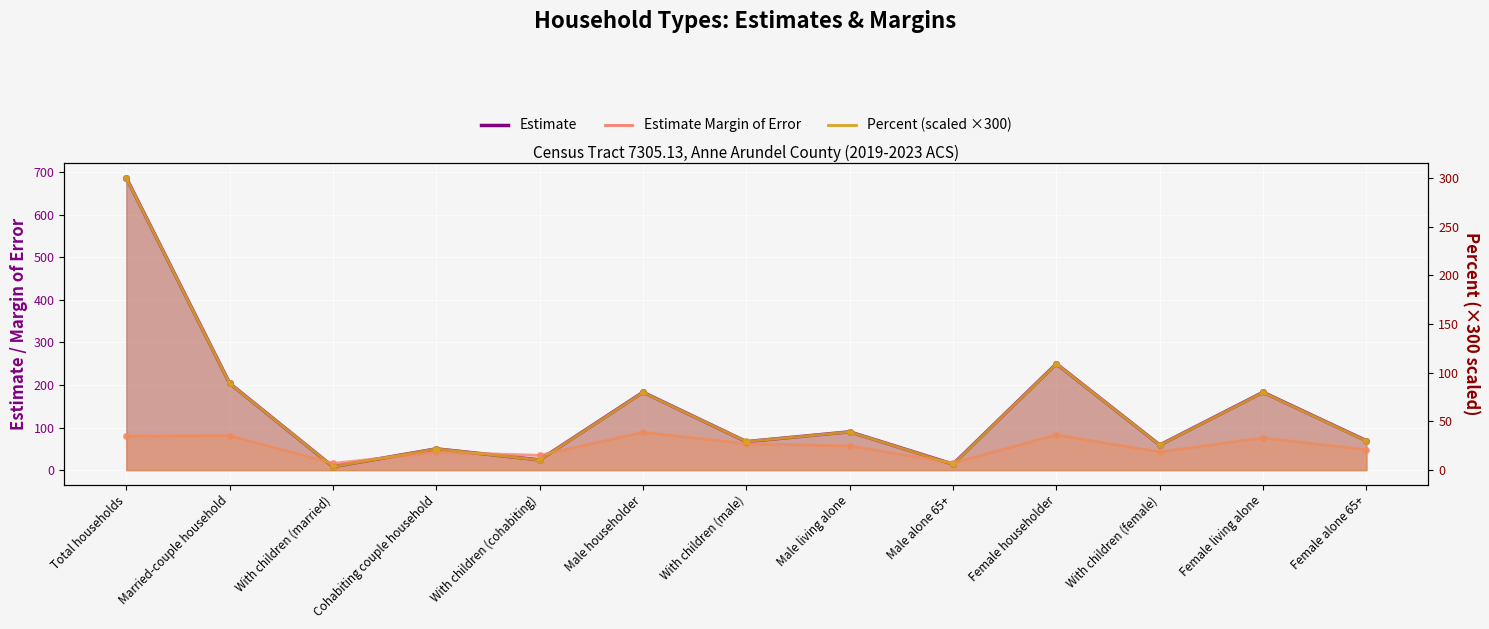

True or false: Estimate Margin of Error has more than 0 interior local peaks.

True